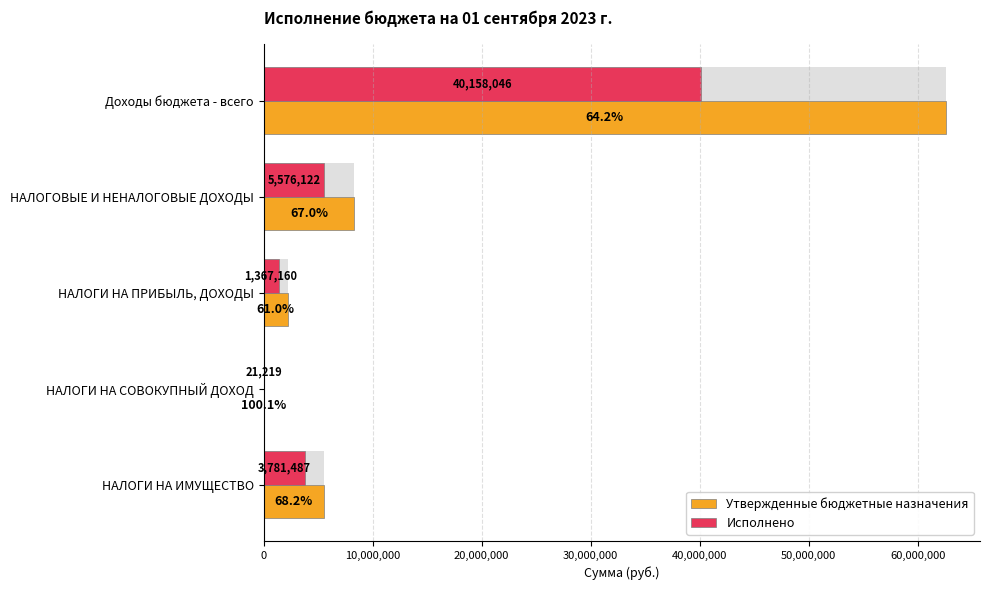

Between НАЛОГИ НА ПРИБЫЛЬ, ДОХОДЫ and НАЛОГИ НА ИМУЩЕСТВО, which series saw the biggest shift?

Утвержденные бюджетные назначения